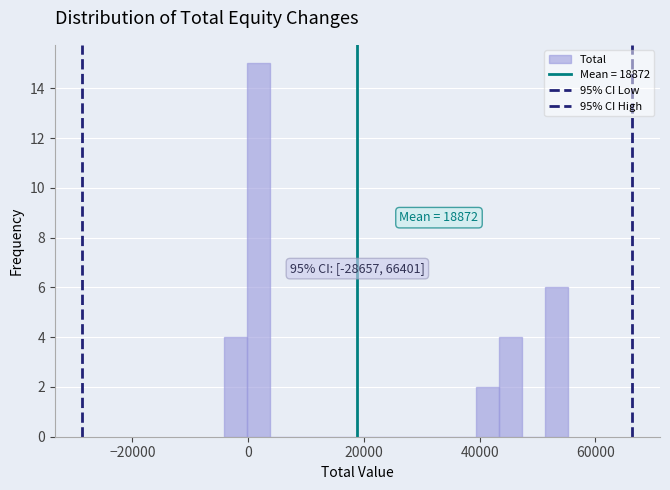

Around what value on the x-axis is the tallest bar? Give the approximate position of its centre, as read against the axis.

2000